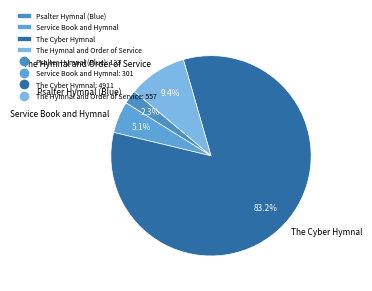

What is the largest slice in the pie chart?

The Cyber Hymnal